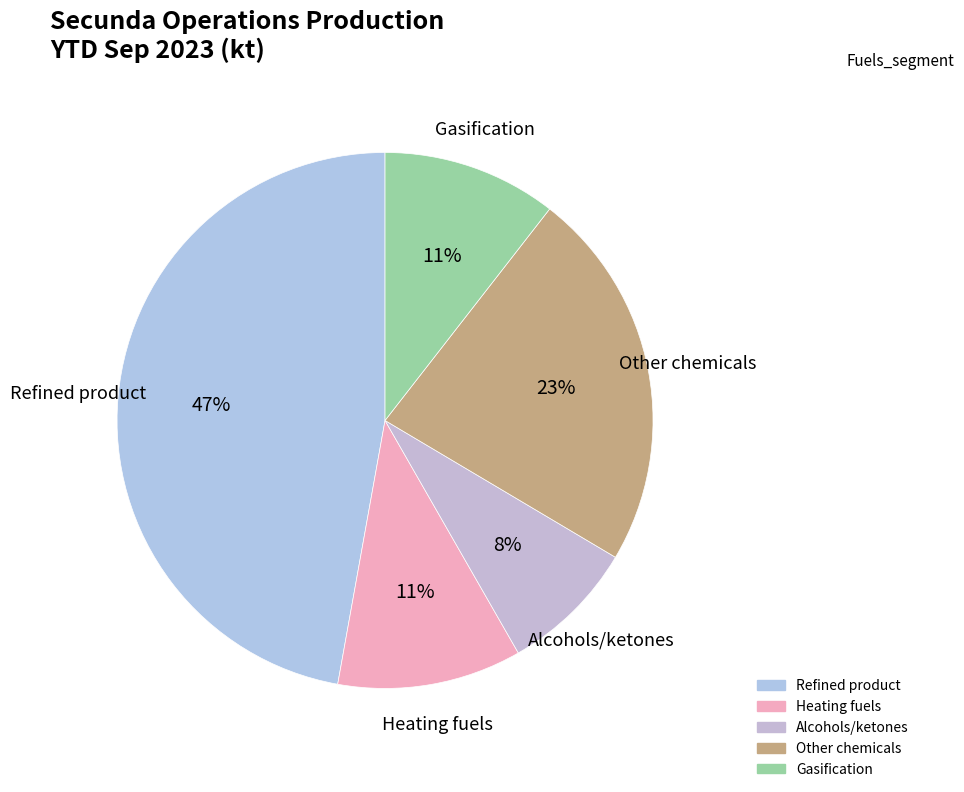

To the nearest percent, what is the difference between the largest and smallest slice percentages?

39%